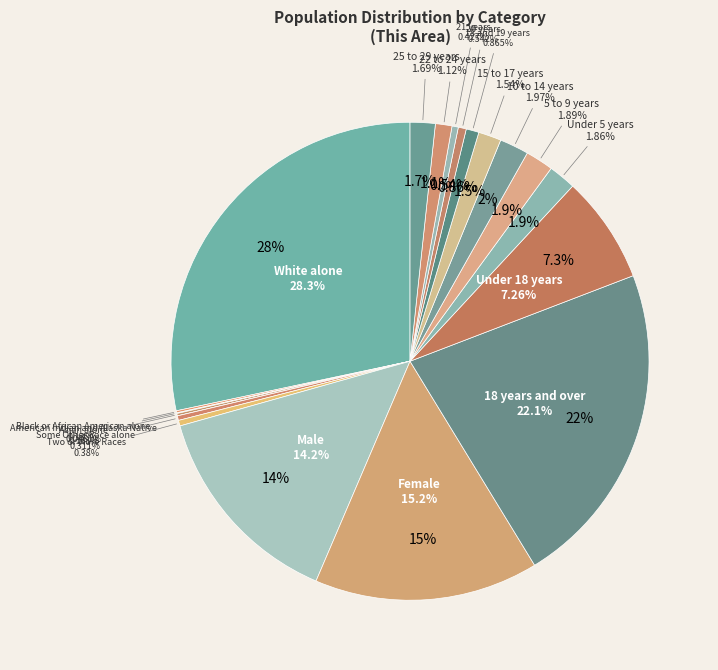

Does Female account for over 50% of the chart?

No